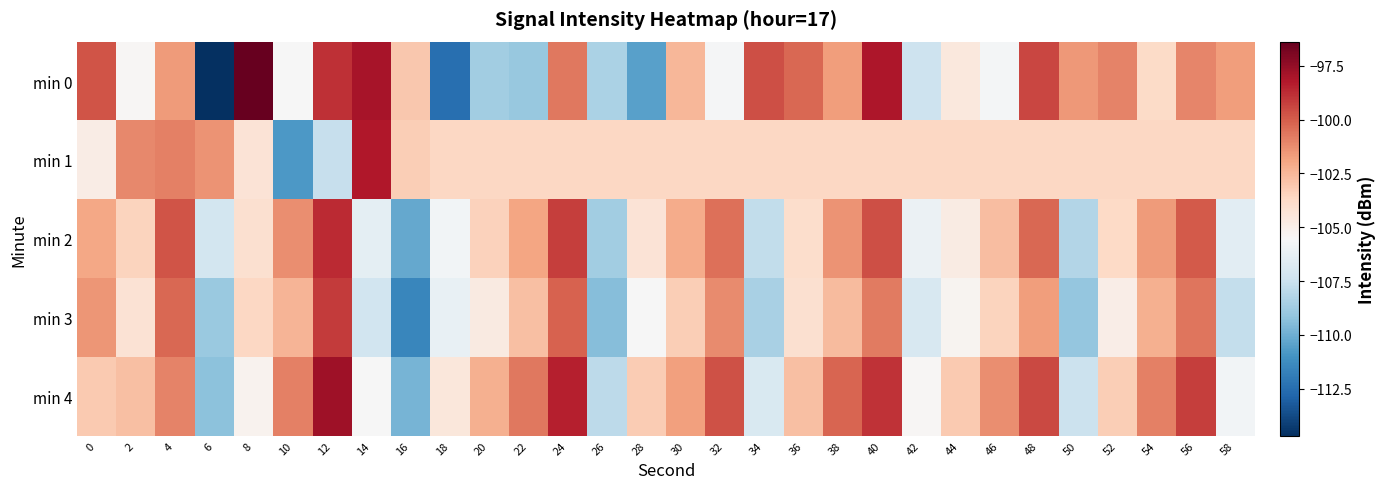

What is the smallest value displayed?

-114.7